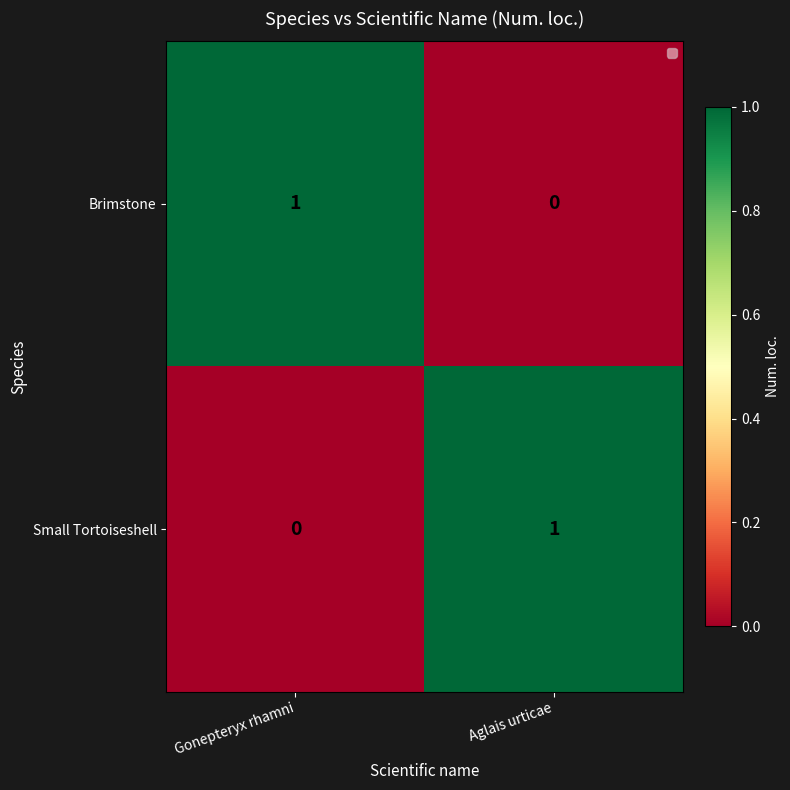

True or false: Small Tortoiseshell has a value of 0 at Aglais urticae.

False